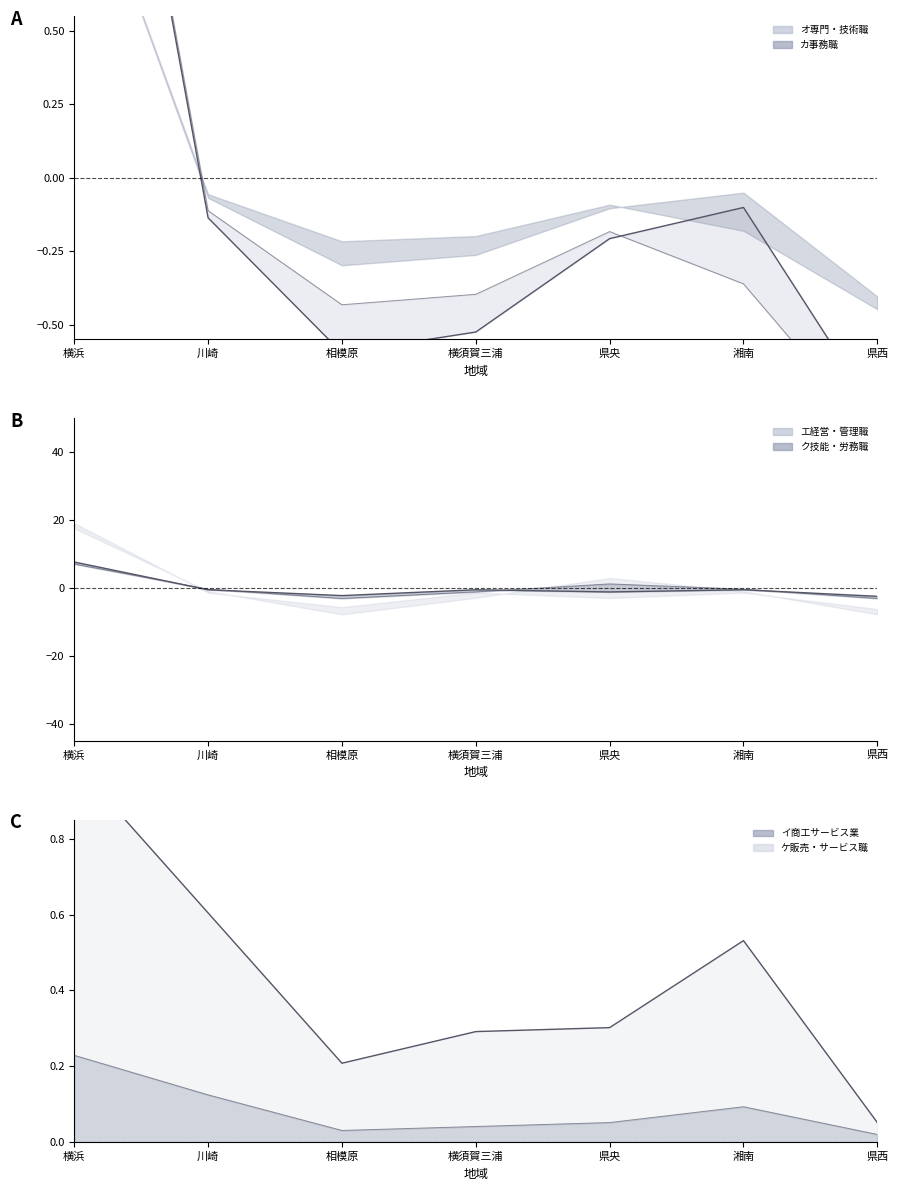

What are all the series names shown in the legend?

オ専門・技術職, カ事務職, エ経営・管理職, ク技能・労務職, イ商工サービス業, ケ販売・サービス職